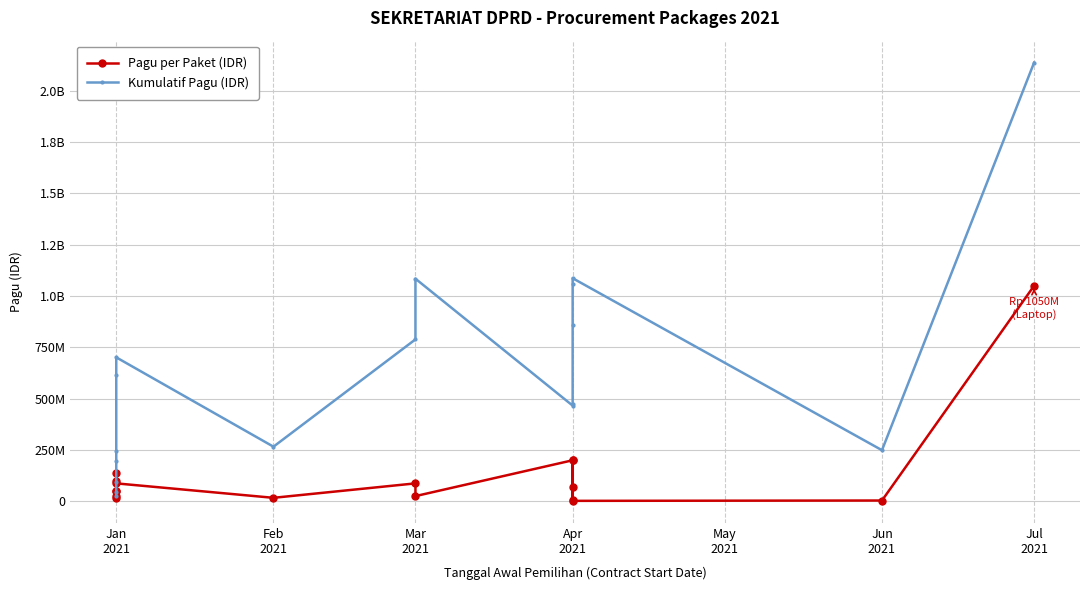

At how many categories does at least one series exceed 1524013222?

1